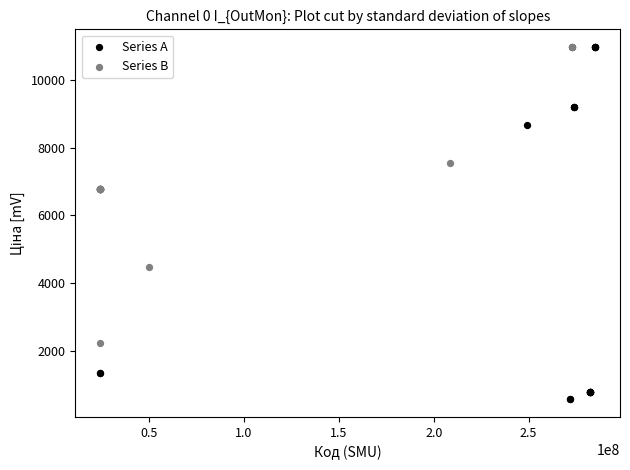

Which series has the largest Y range (max minus min)?

Series A